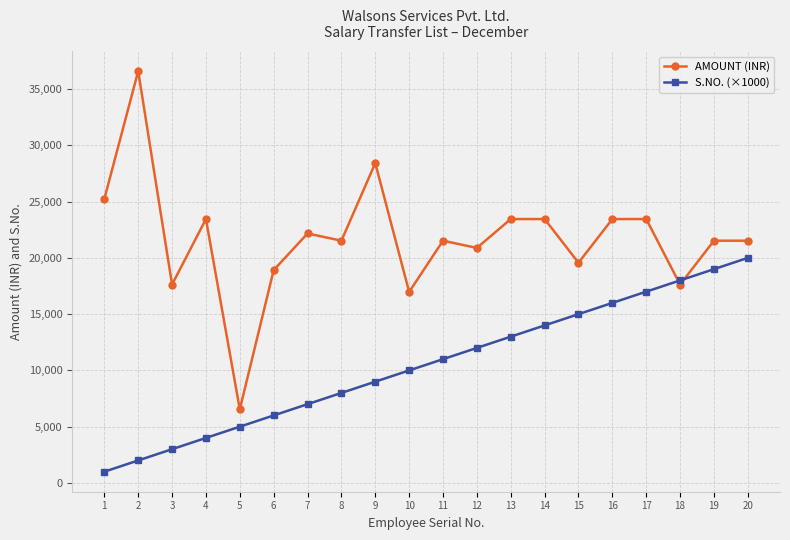

True or false: S.NO. (×1000) and AMOUNT (INR) intersect in this chart.

True